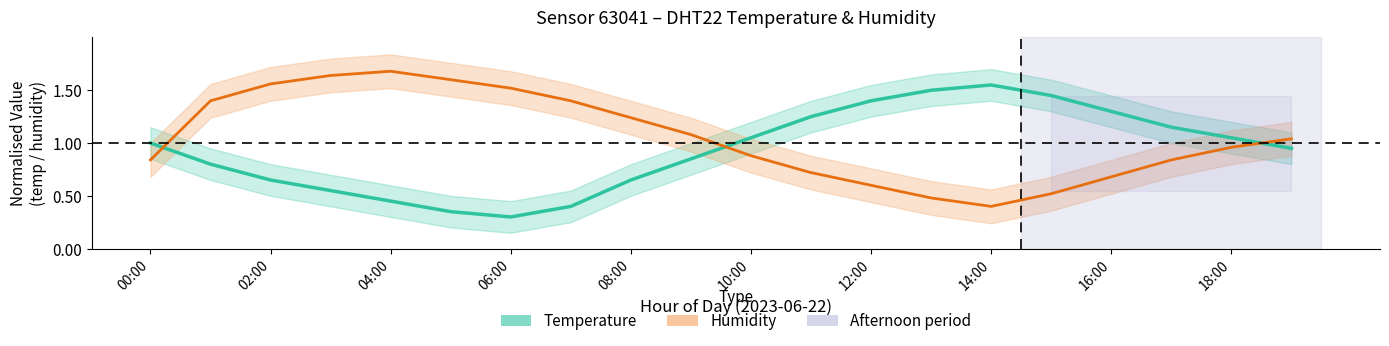

Is this an area chart (filled region under the line)?

No